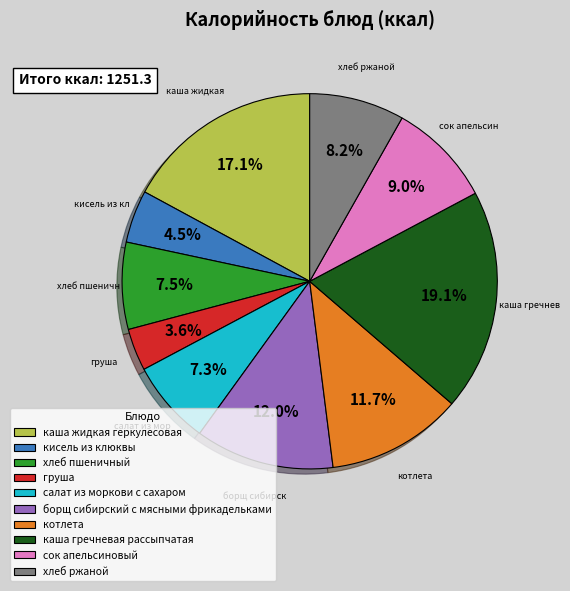

To the nearest percent, what percentage of the pie is сок апельсиновый?

9%